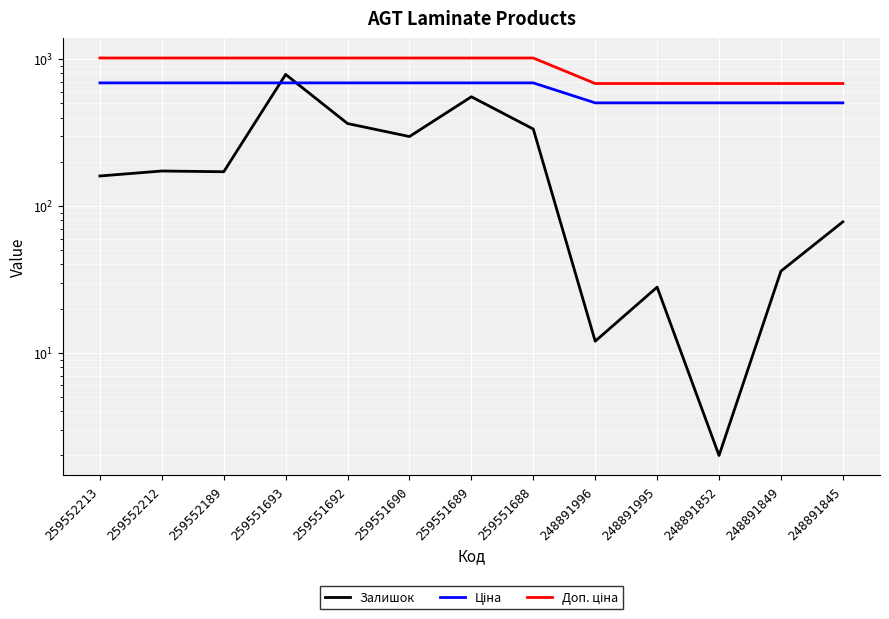

True or false: Ціна and Доп. ціна intersect in this chart.

False